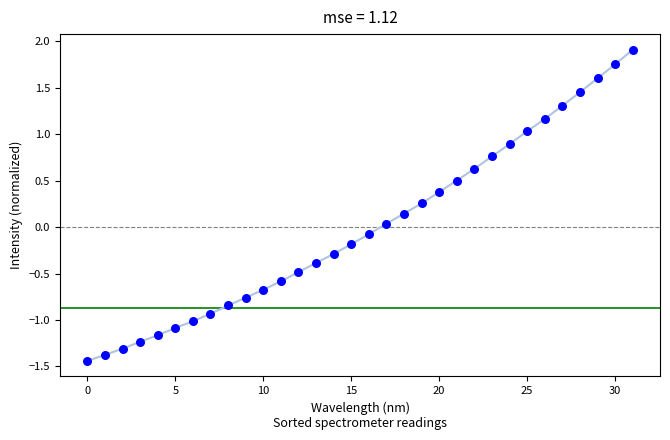

What is the range of Y values (max minus min)?

3.4